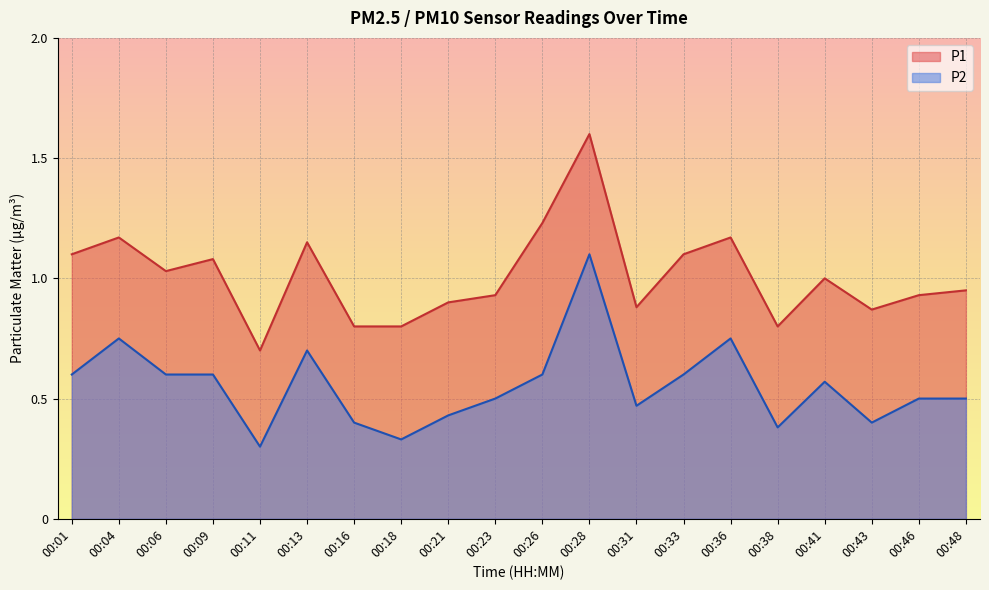

True or false: P1 and P2 cross at least once.

False